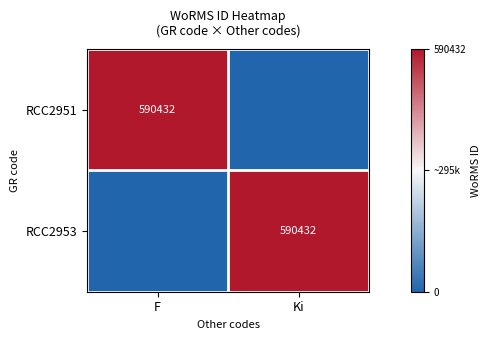

The RCC2951 series shows 0 at Ki. True or false?

False